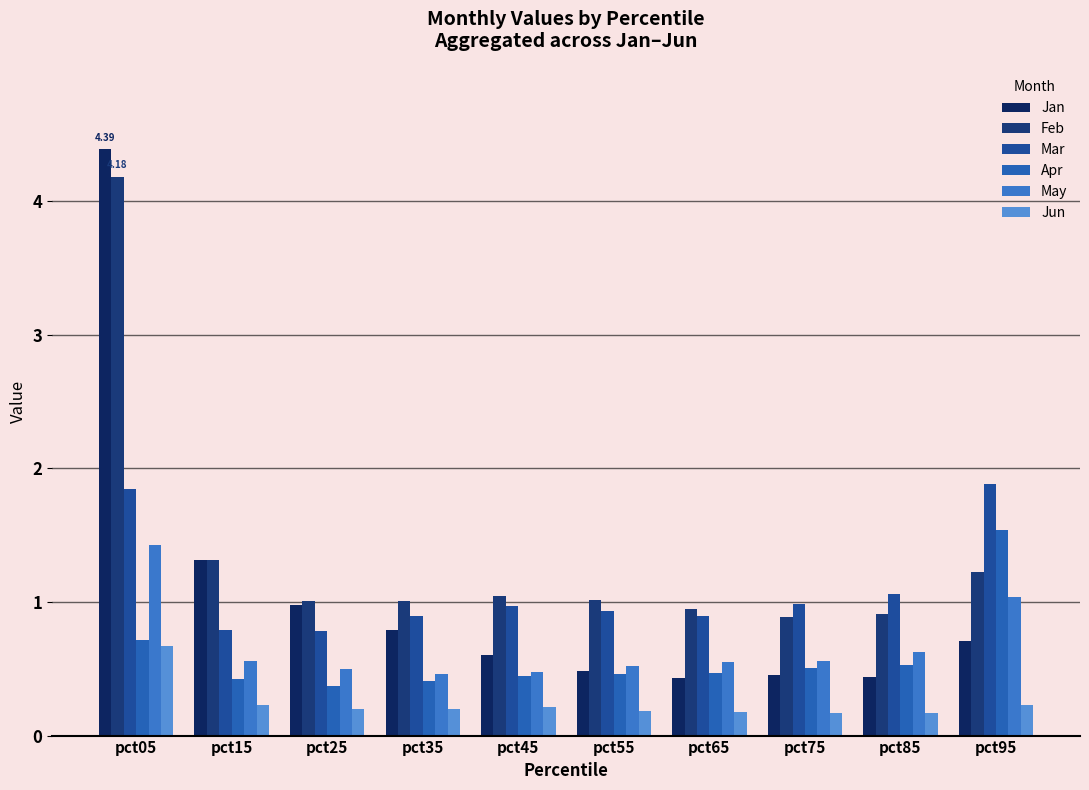

What is the difference between the maximum and minimum values in the Apr series?

1.2